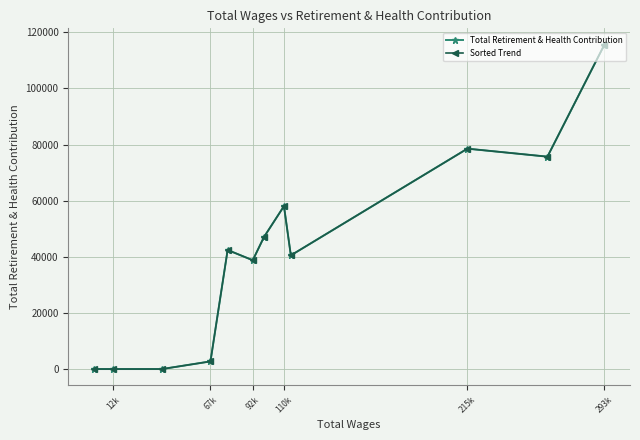

Which category has the highest value in the Total Retirement & Health Contribution series?

293k